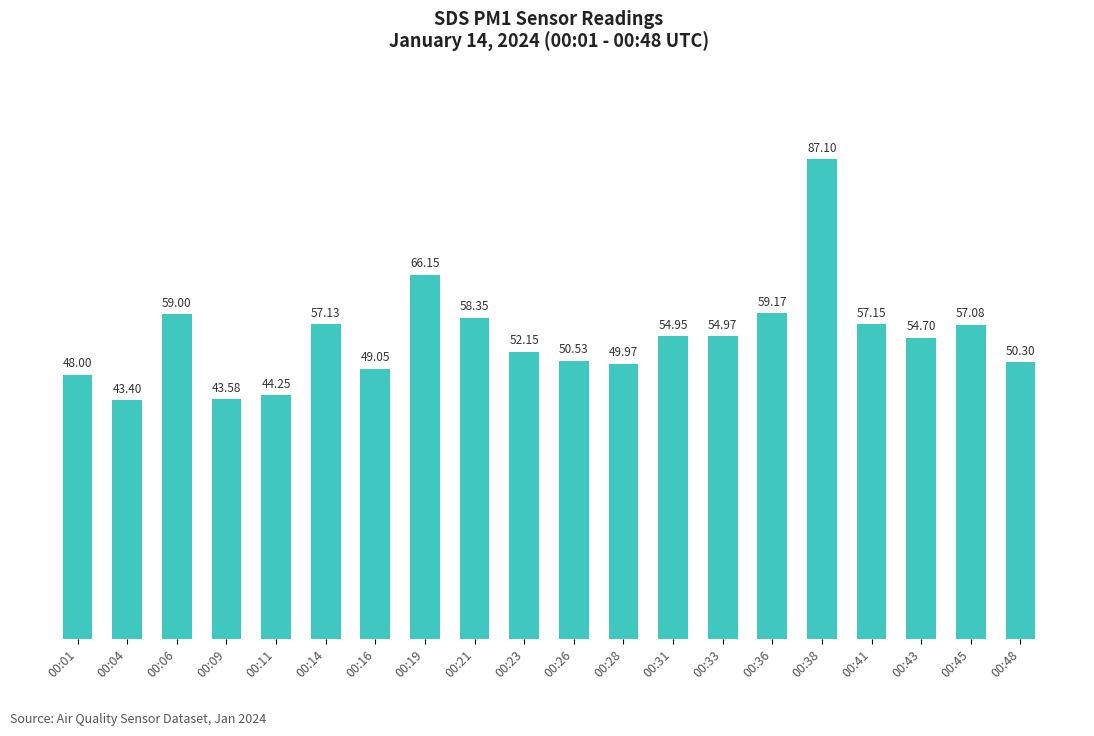

What is the smallest value displayed?

43.4